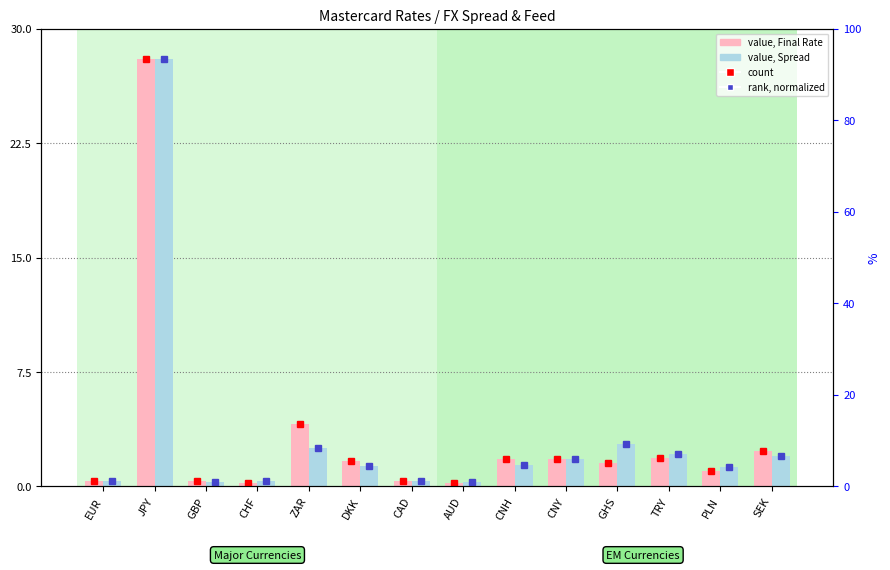

Which has a higher value, TRY or SEK?

SEK